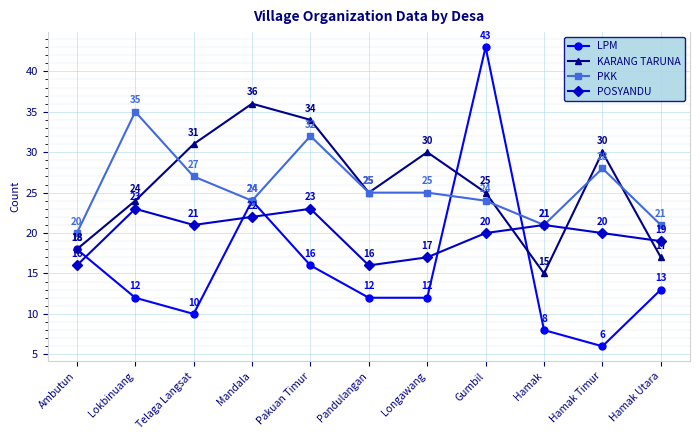

What is the difference between the second highest and second lowest values in the KARANG TARUNA series?

17